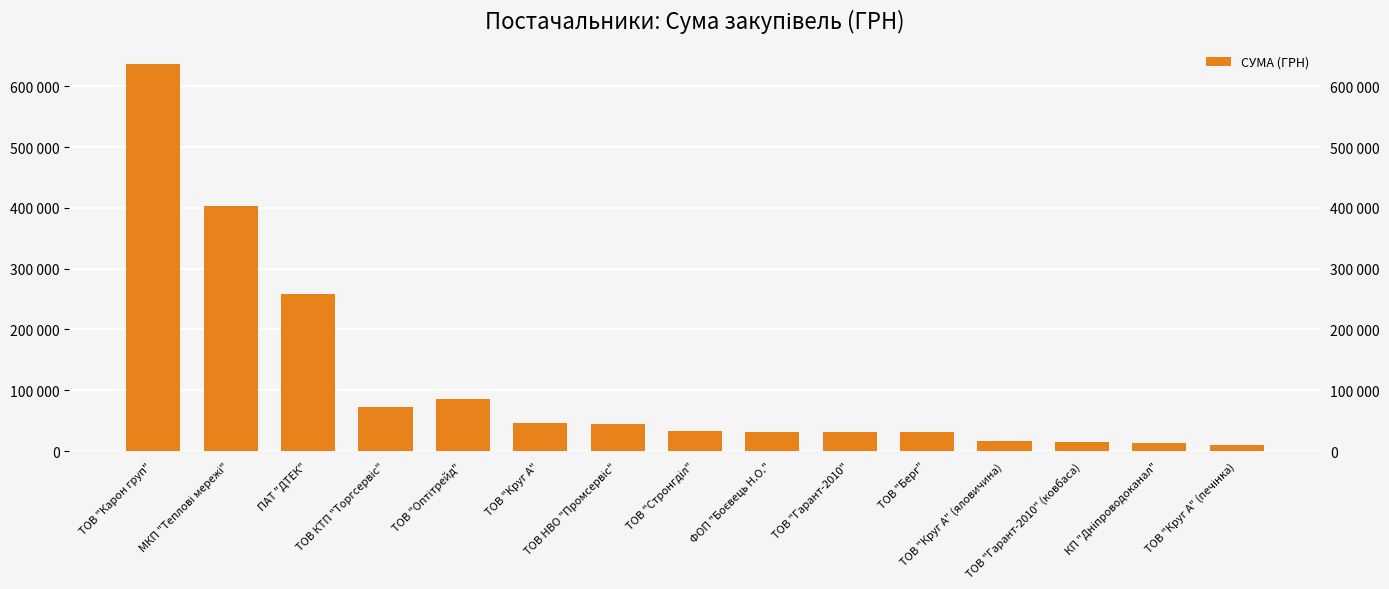

Count the number of categories in the chart.

15